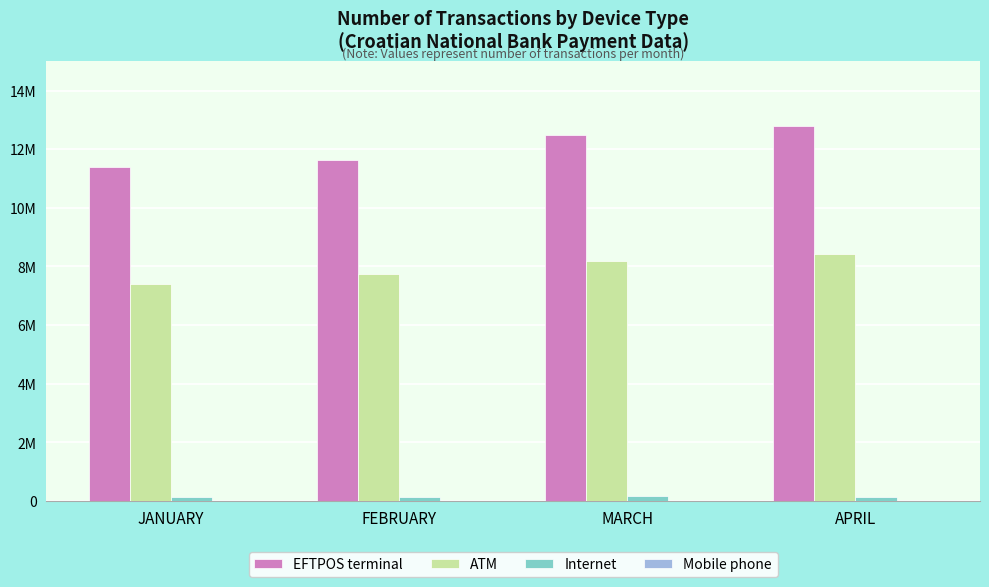

Which label corresponds to the largest value in the chart?

APRIL